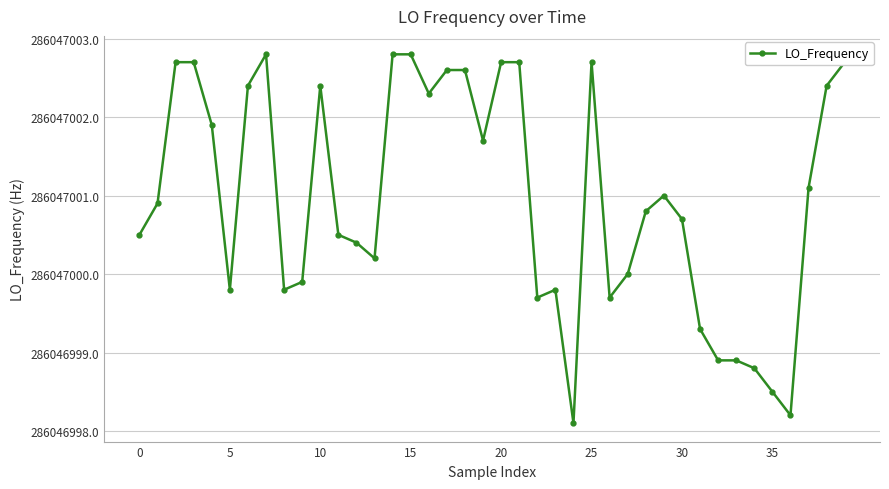

Reading left to right, what are all the values shown in this chart?

0.5	0.9	2.7	2.7	1.9	-0.2	2.4	2.8	-0.2	-0.1	2.4	0.5	0.4	0.2	2.8	2.8	2.3	2.6	2.6	1.7	2.7	2.7	-0.3	-0.2	-1.9	2.7	-0.3	0.0	0.8	1.0	0.7	-0.7	-1.1	-1.1	-1.2	-1.5	-1.8	1.1	2.4	2.7